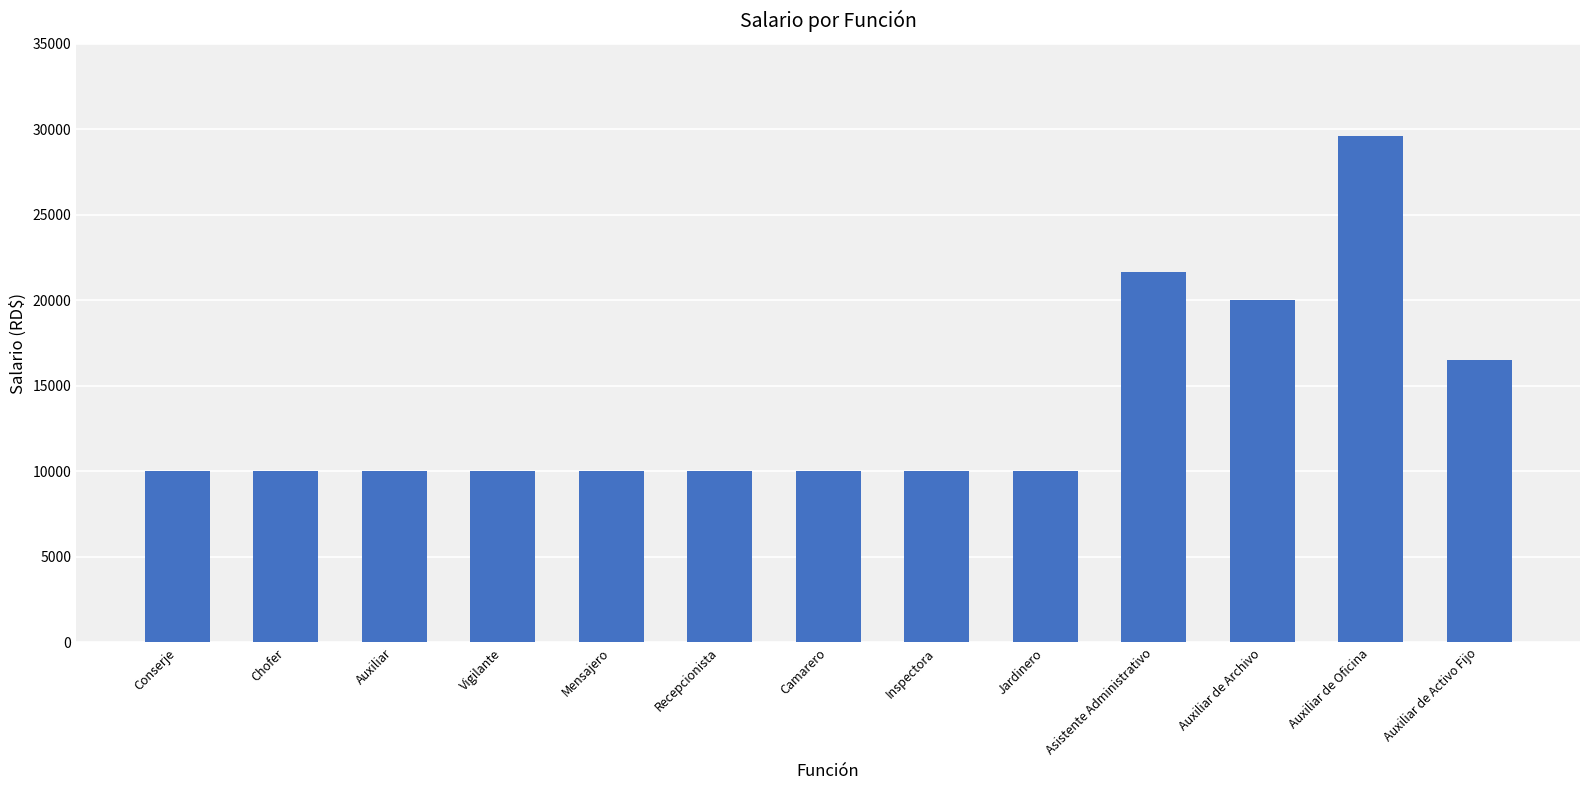

What is the label of the 11th bar from the right?

Auxiliar